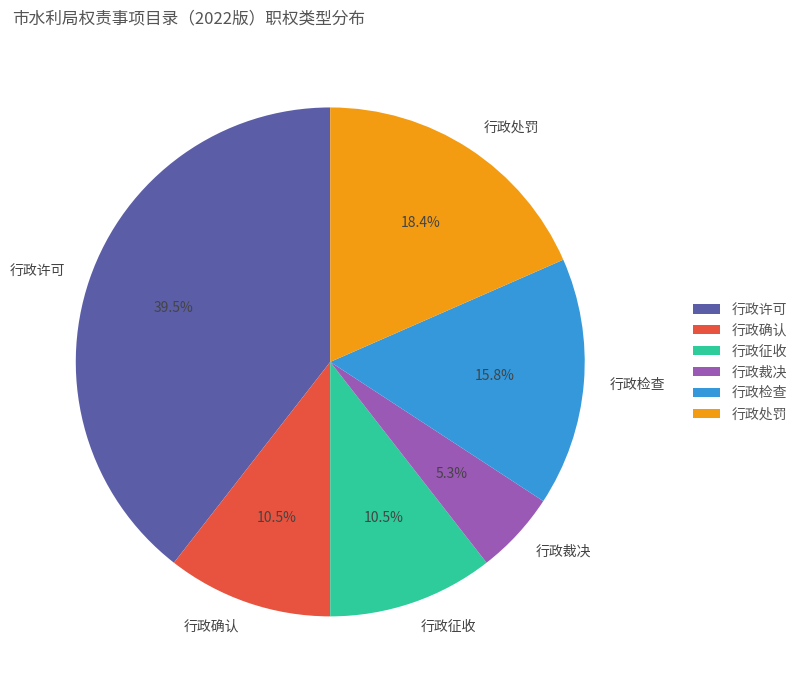

The 行政裁决 slice represents 17% of the pie. True or false?

False